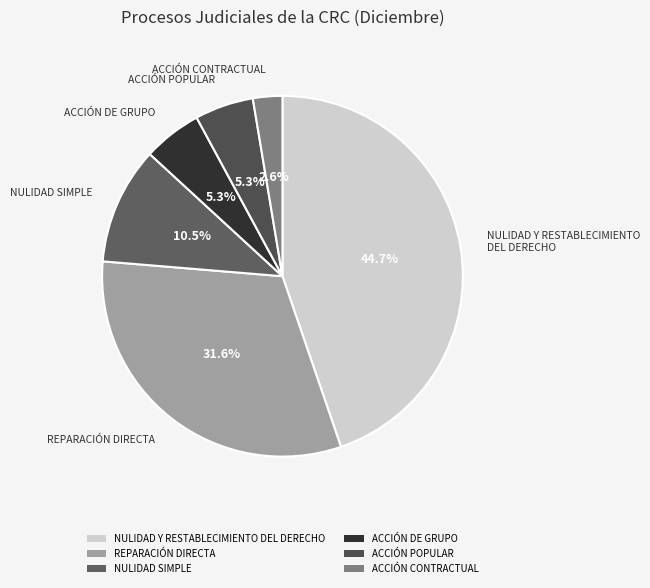

True or false: NULIDAD Y RESTABLECIMIENTO DEL DERECHO accounts for 45% of the total.

True